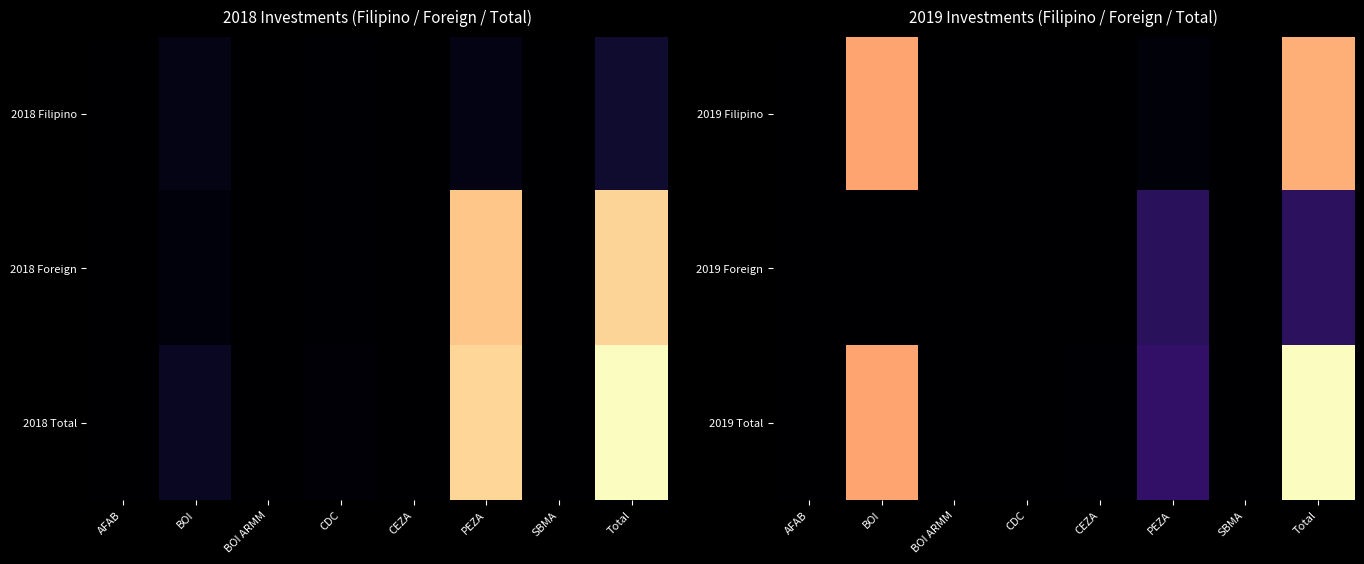

Rank the series by their average value, from lowest to highest.

2019 Foreign, 2019 Filipino, 2019 Total